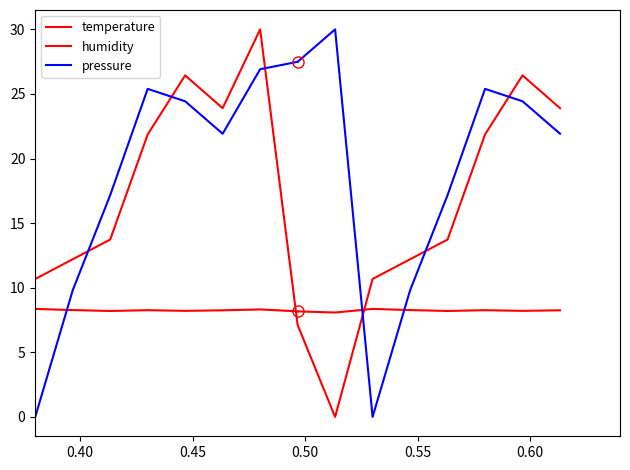

What is the maximum value shown in the chart?

30.0